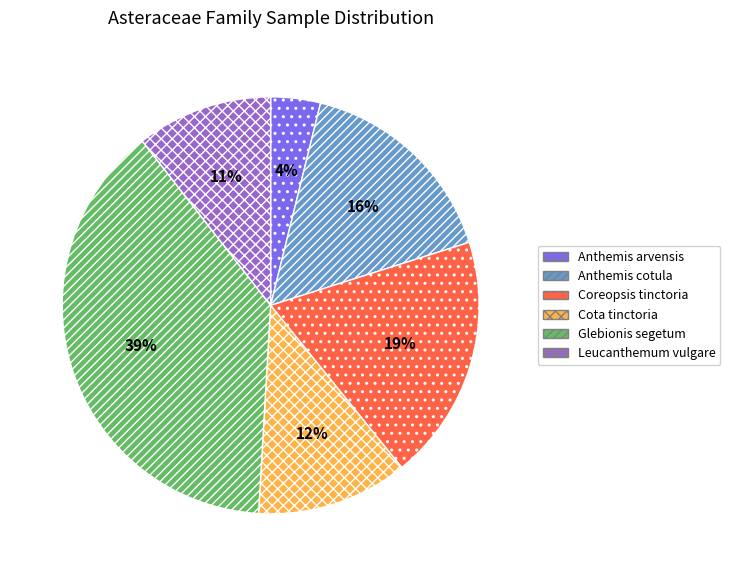

Count the number of slices in the pie.

6